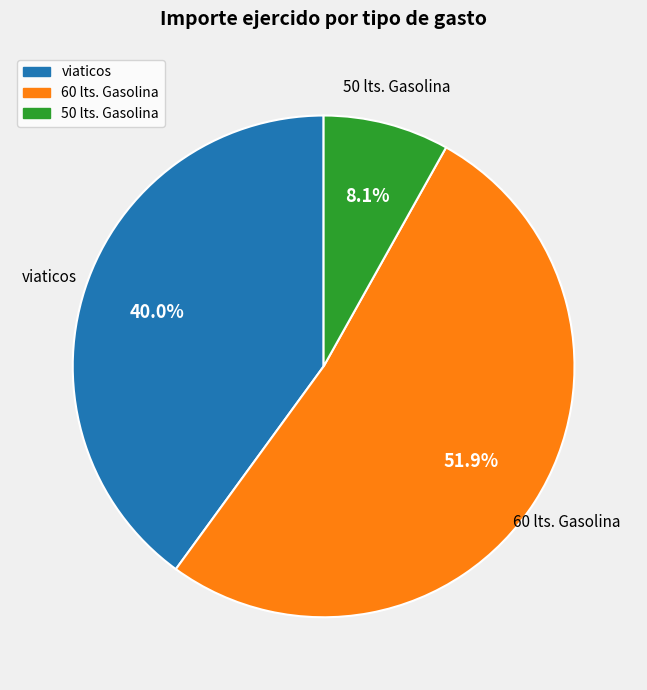

What is the smallest slice in the pie chart?

50 lts. Gasolina